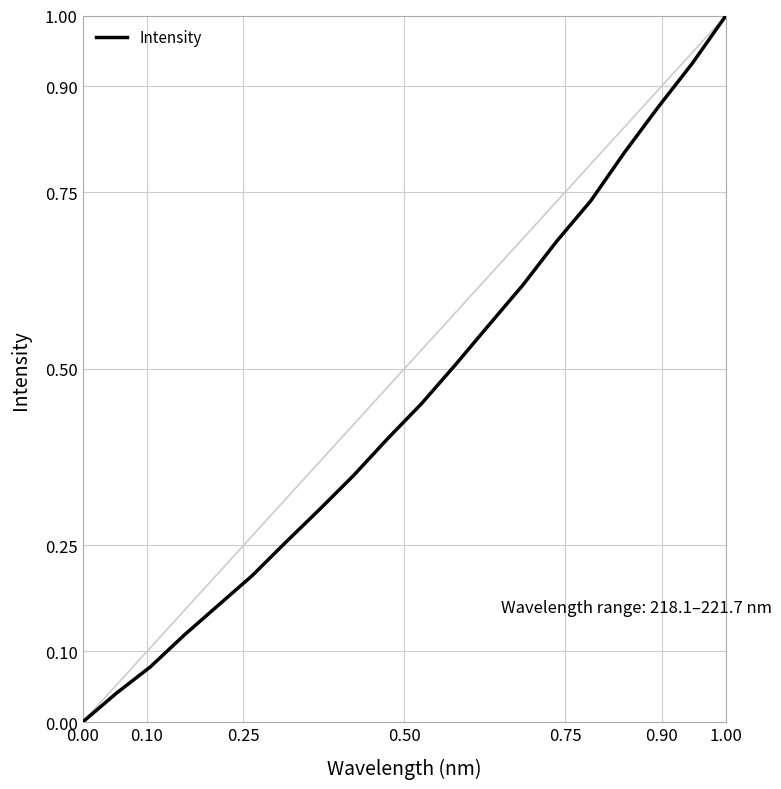

What is the maximum value shown in the chart?

1.0